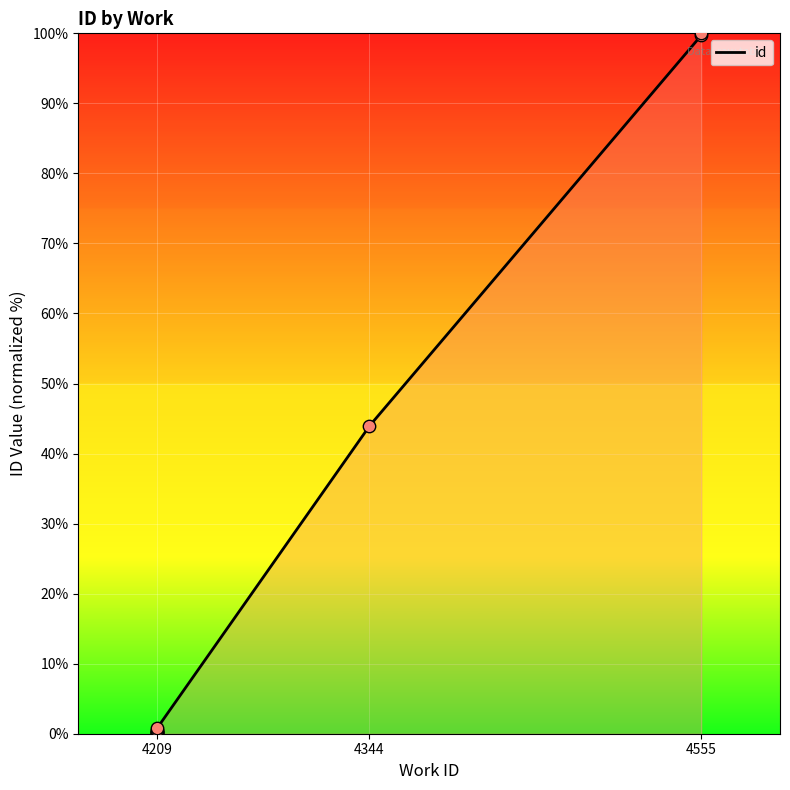

What is the change in value from 4209 to 4555?

+100.0